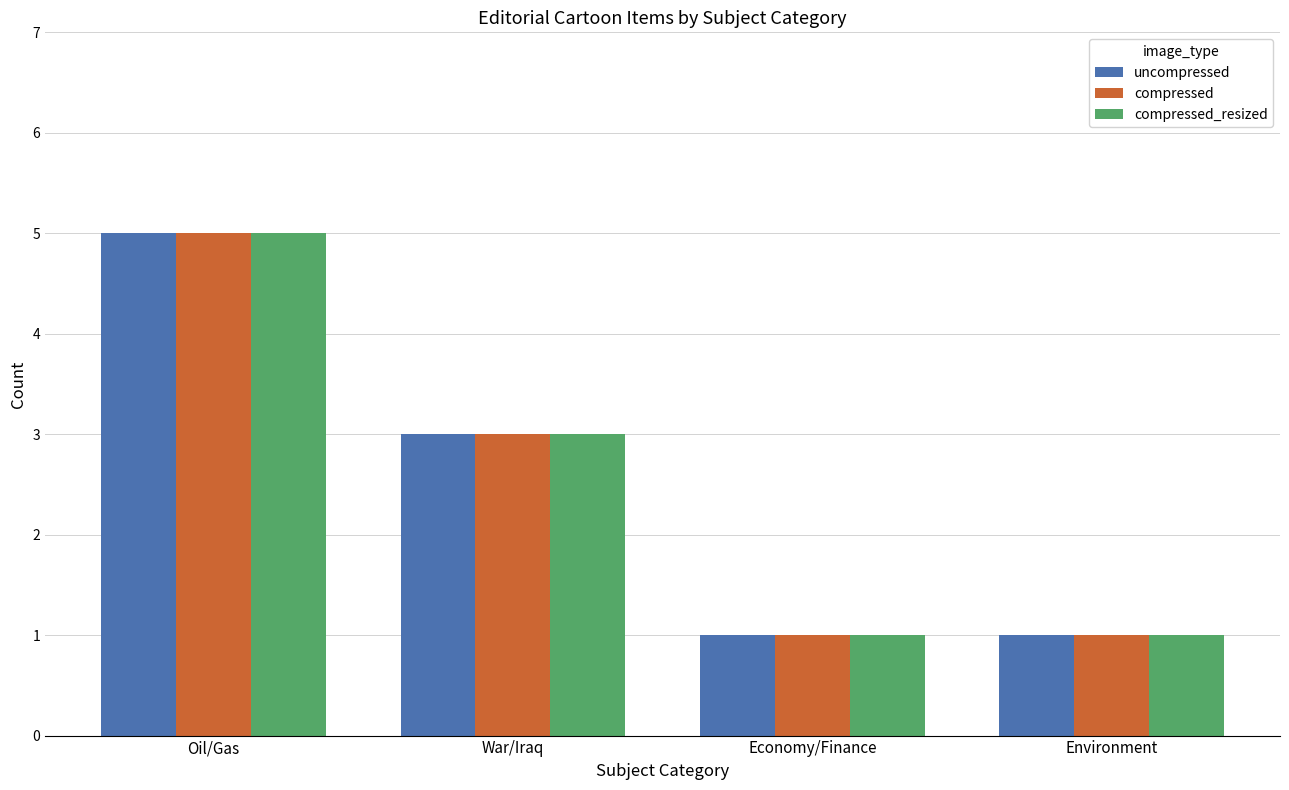

What are all the series names shown in the legend?

uncompressed, compressed, compressed_resized